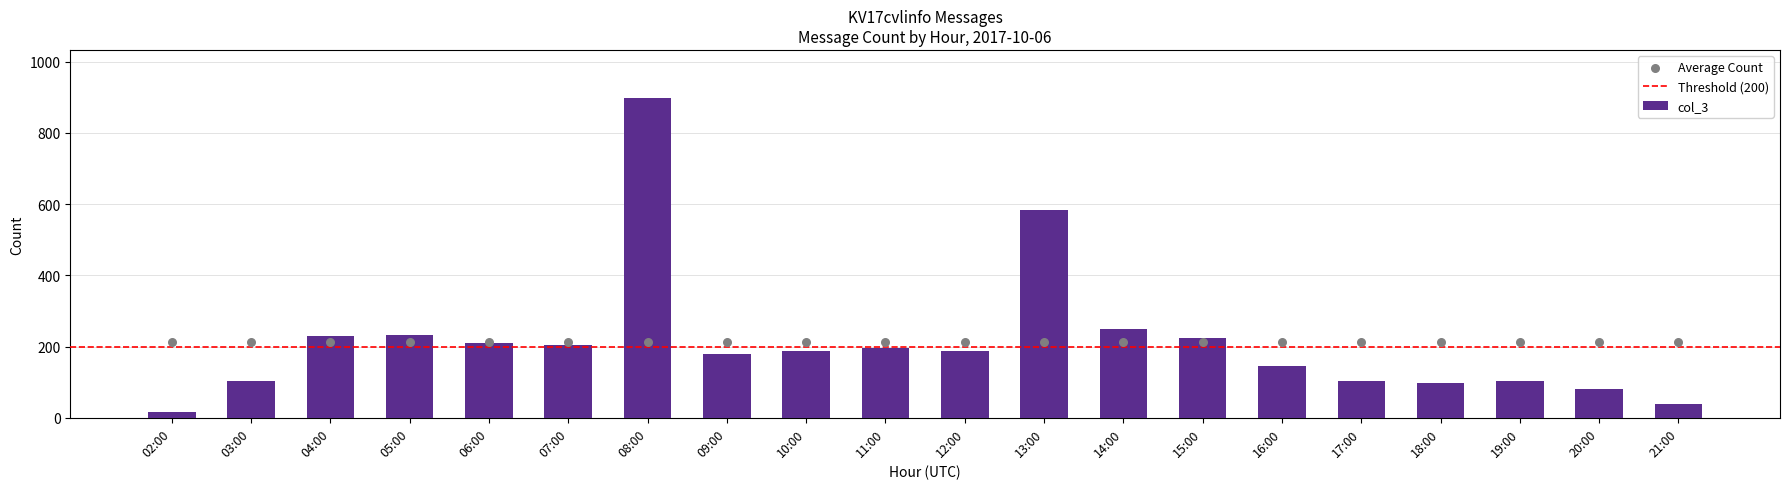

What is the change in value from 14:00 to 21:00?

-212